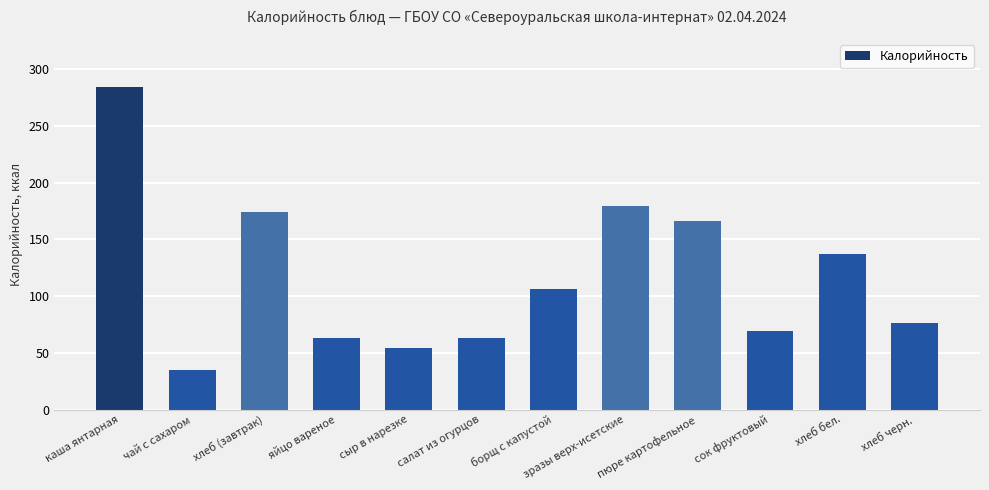

Which category has the highest value across all series?

каша янтарная